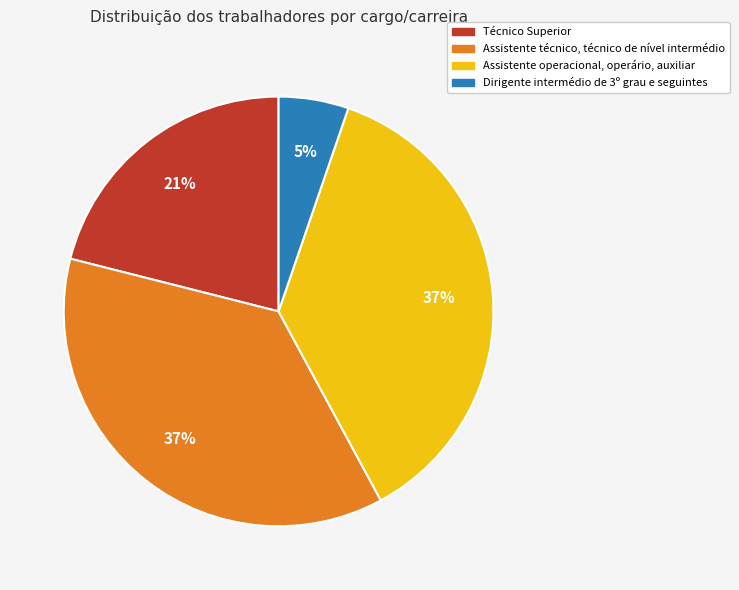

Does Dirigente intermédio de 3º grau e seguintes represent more than half of the total?

No